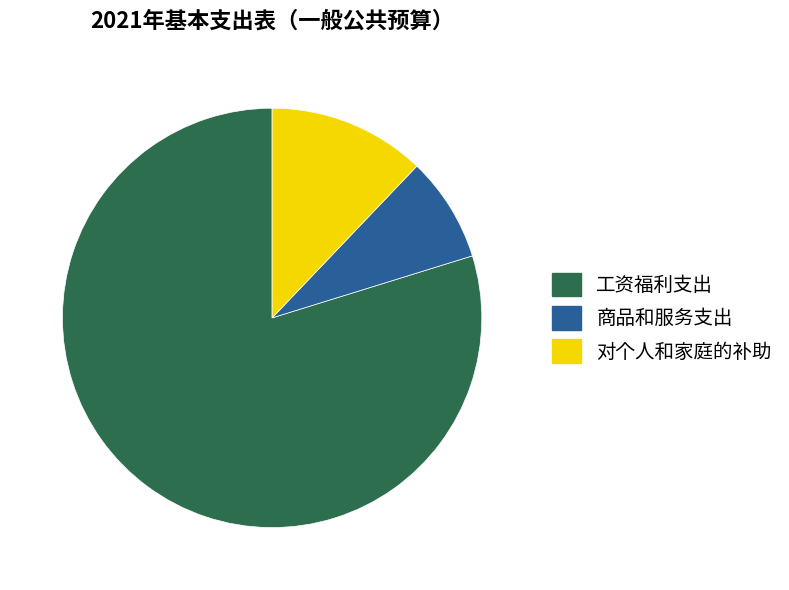

Combined, do 工资福利支出 and 对个人和家庭的补助 account for over 50%?

Yes